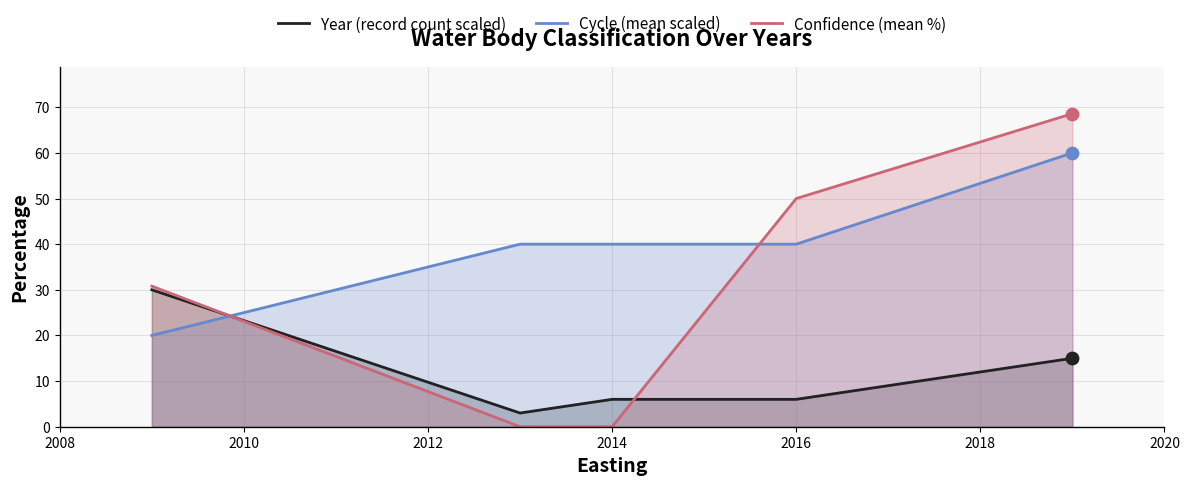

At how many categories does at least one series exceed 48?

2